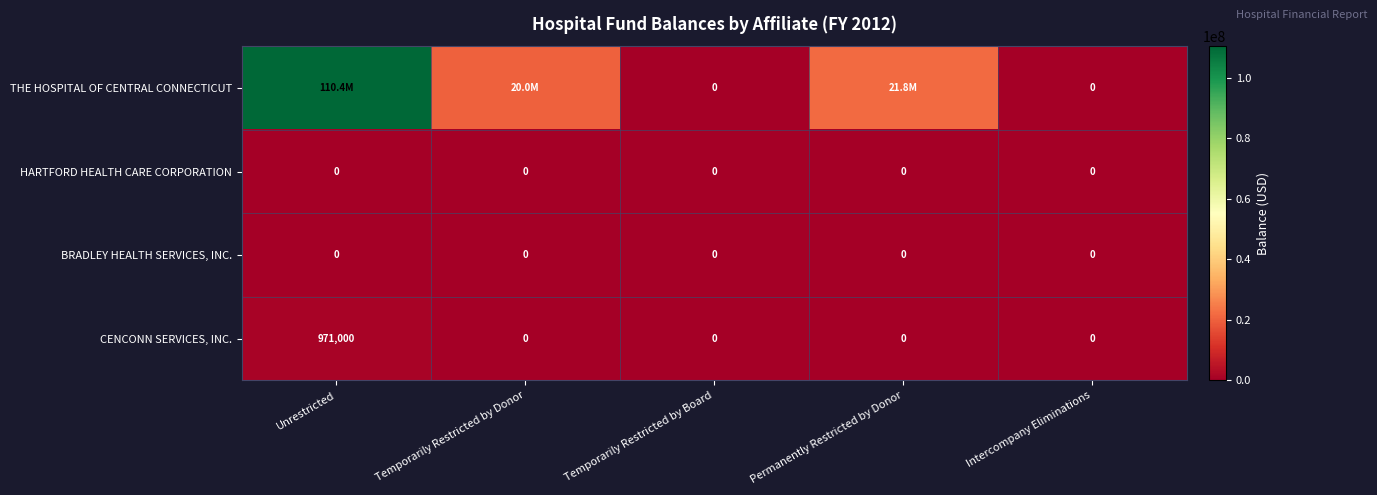

At how many categories does at least one series exceed 44491274?

1